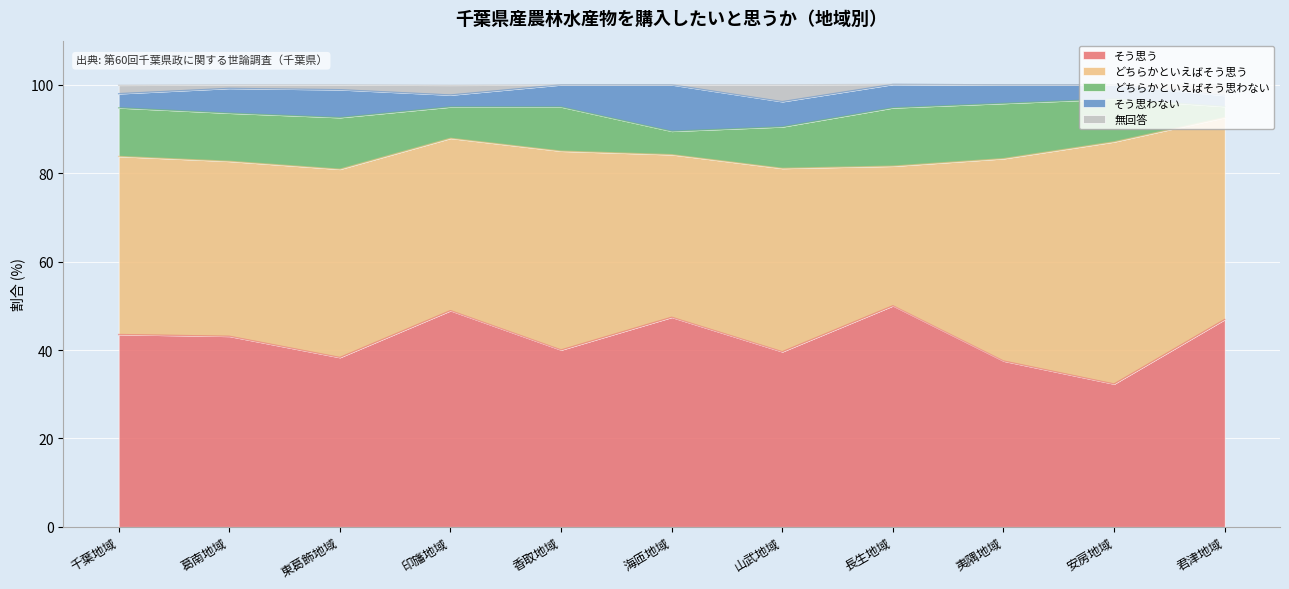

True or false: どちらかといえばそう思わない and 無回答 intersect in this chart.

False